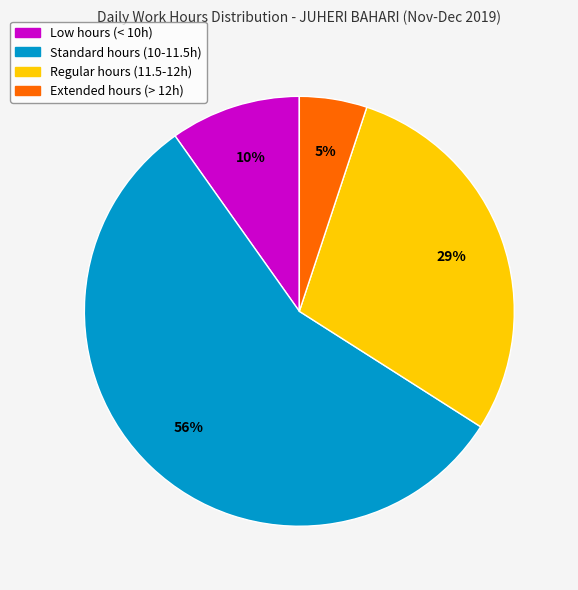

Which slice is the smallest?

Extended hours (> 12h)